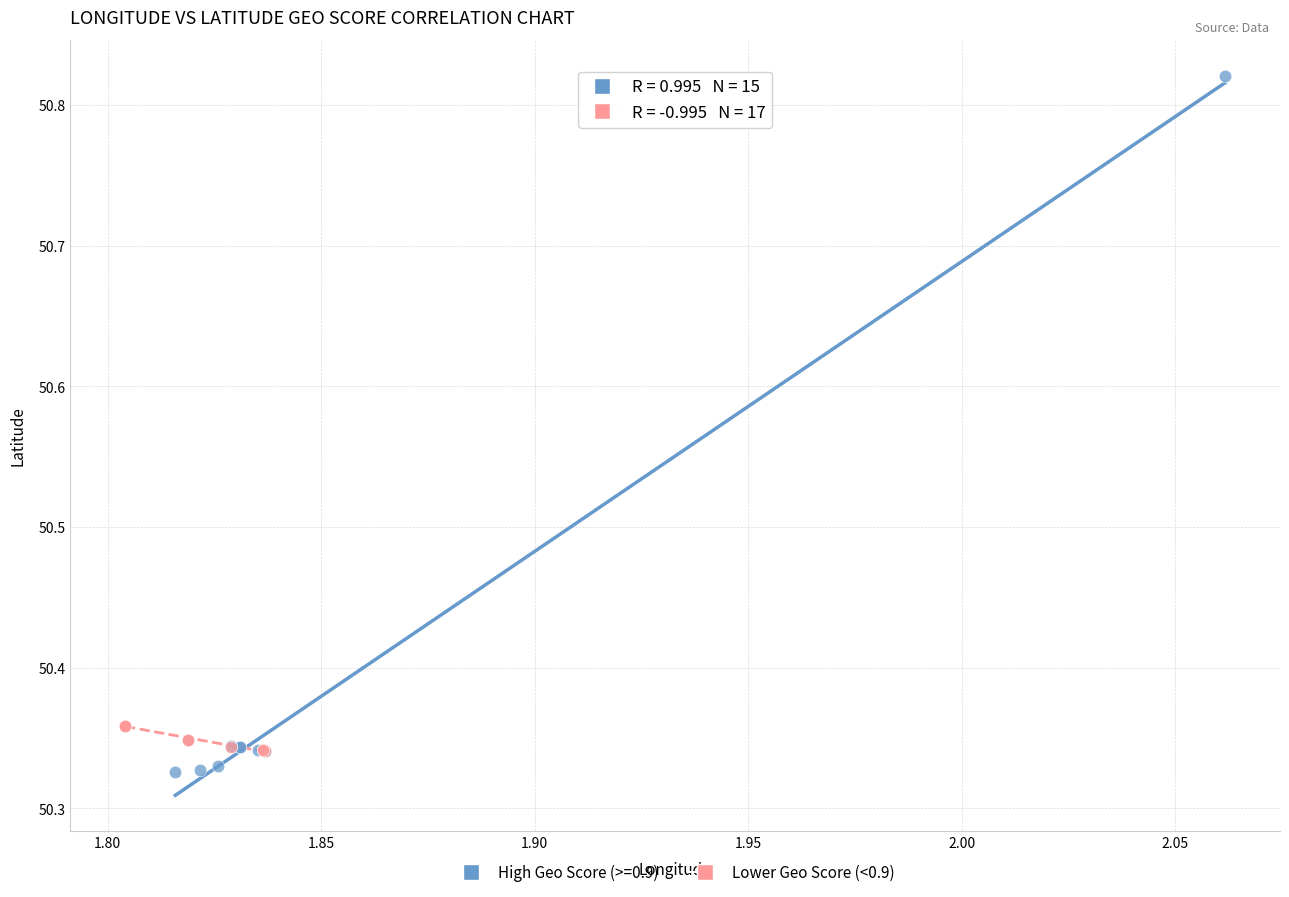

Which series has the widest spread of Y values?

High Geo Score (>=0.9)